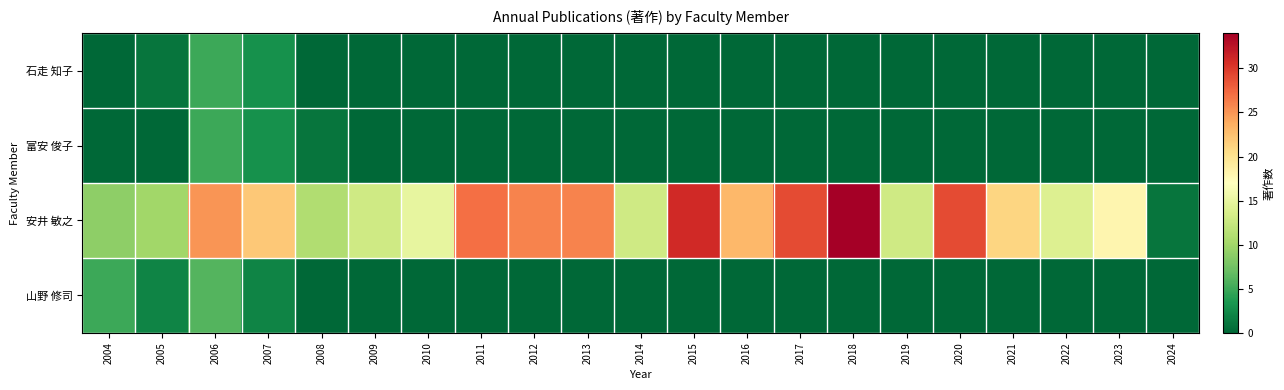

Reading right to left, extract all data points from this chart.

石走 知子: 2024=0	2023=0	2022=0	2021=0	2020=0	2019=0	2018=0	2017=0	2016=0	2015=0	2014=0	2013=0	2012=0	2011=0	2010=0	2009=0	2008=0	2007=3	2006=5	2005=1	2004=0
富安 俊子: 2024=0	2023=0	2022=0	2021=0	2020=0	2019=0	2018=0	2017=0	2016=0	2015=0	2014=0	2013=0	2012=0	2011=0	2010=0	2009=0	2008=1	2007=3	2006=5	2005=0	2004=0
安井 敏之: 2024=1	2023=18	2022=14	2021=21	2020=29	2019=13	2018=34	2017=29	2016=23	2015=31	2014=13	2013=26	2012=26	2011=27	2010=15	2009=13	2008=11	2007=22	2006=25	2005=10	2004=9
山野 修司: 2024=0	2023=0	2022=0	2021=0	2020=0	2019=0	2018=0	2017=0	2016=0	2015=0	2014=0	2013=0	2012=0	2011=0	2010=0	2009=0	2008=0	2007=2	2006=6	2005=2	2004=5